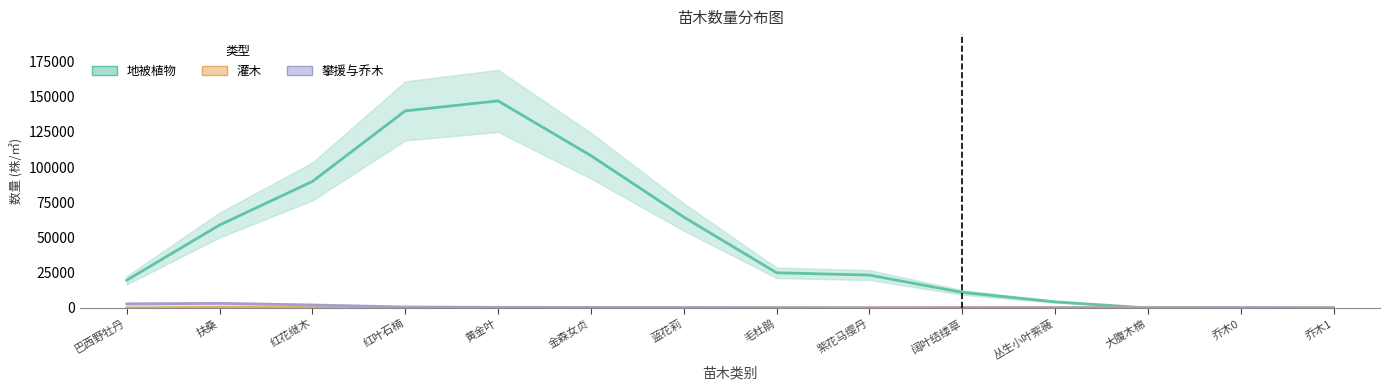

The 攀援与乔木 series shows 387.3 at 金森女贞. True or false?

True